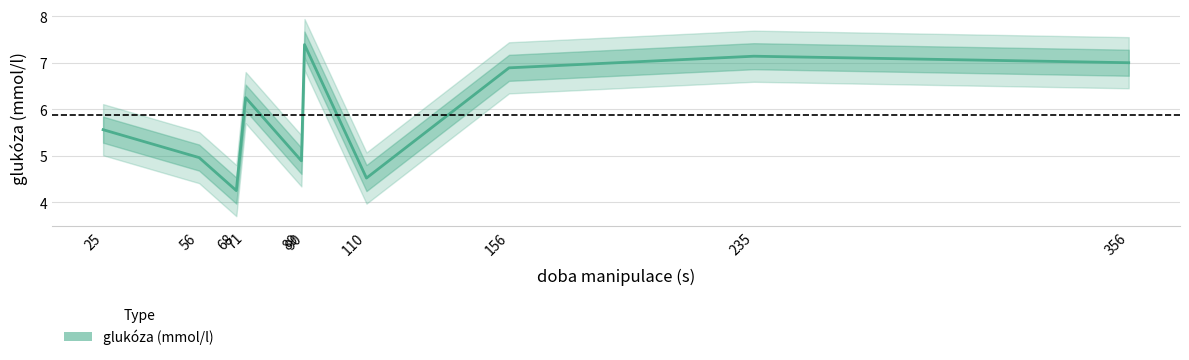

What is the sum of the values at 156 and 356?

13.9